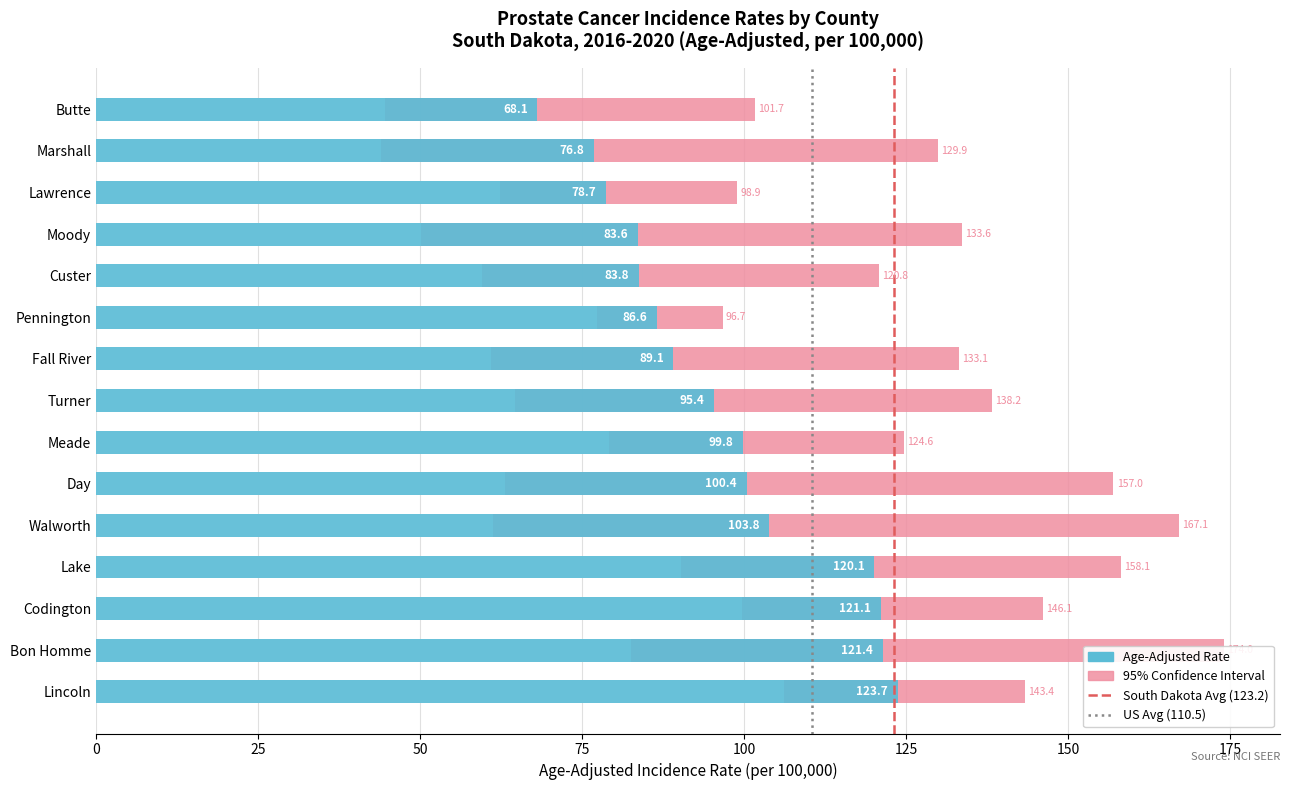

What is the minimum value shown in the chart?

43.9